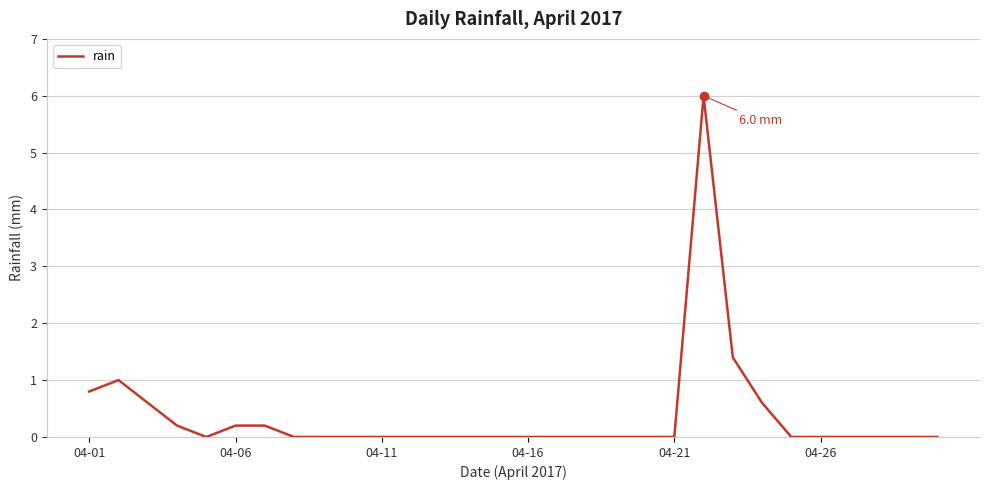

What is the greatest value displayed?

6.0